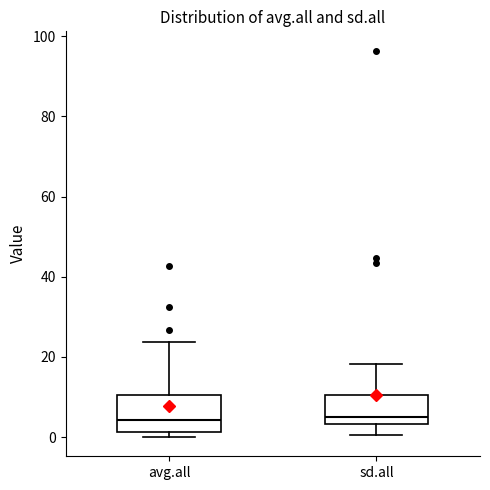

Reading left to right, transcribe this box plot: for each box, give where its median line is, the range the box spans, and where its two whiskers end, as read against the y-axis. The values are not printed on the chart, so give them approximately, as read against the axis.

avg.all: median 4, box 2 to 10, whiskers 0 to 24
sd.all: median 6, box 4 to 10, whiskers 0 to 18